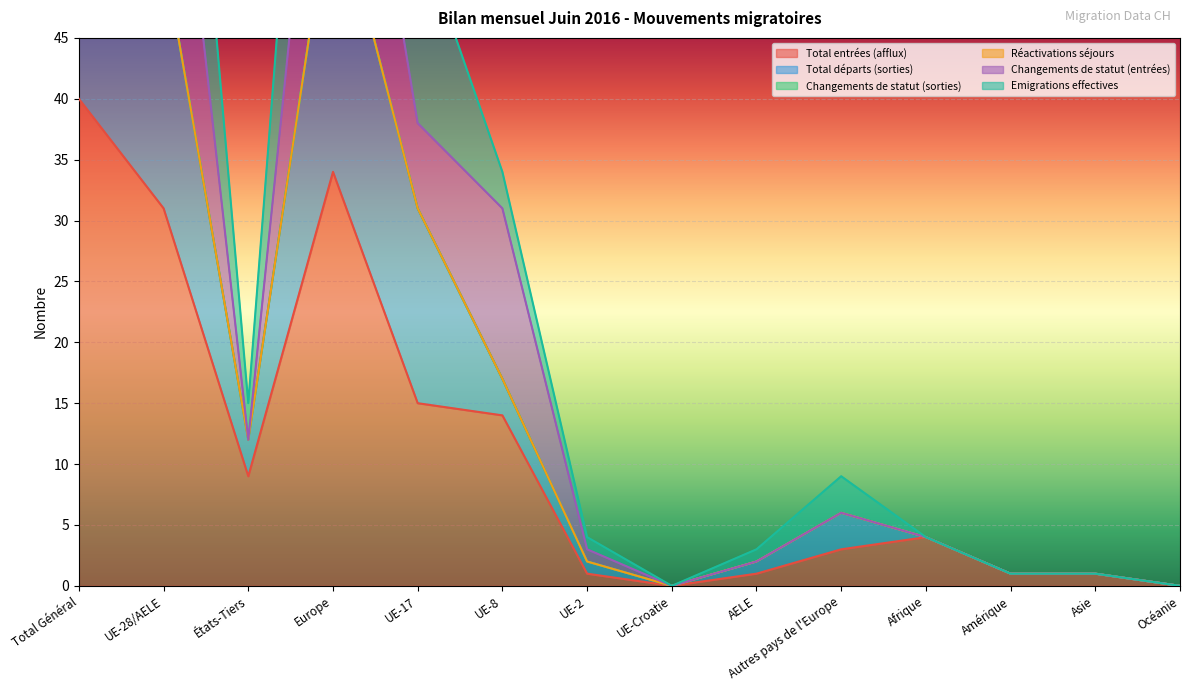

What is the maximum value for Total départs (sorties)?

64